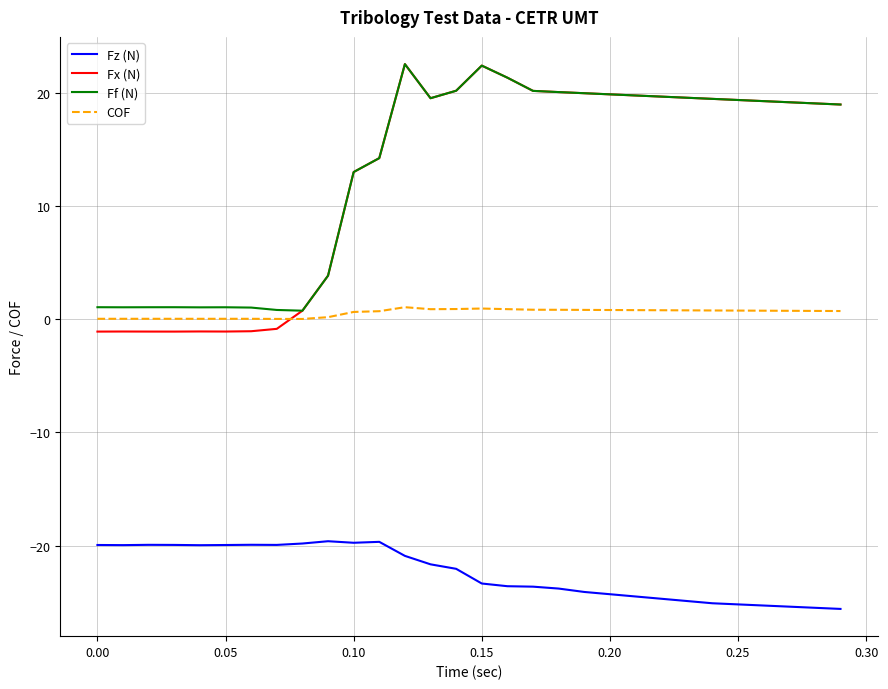

True or false: Fz (N) and Ff (N) intersect in this chart.

False